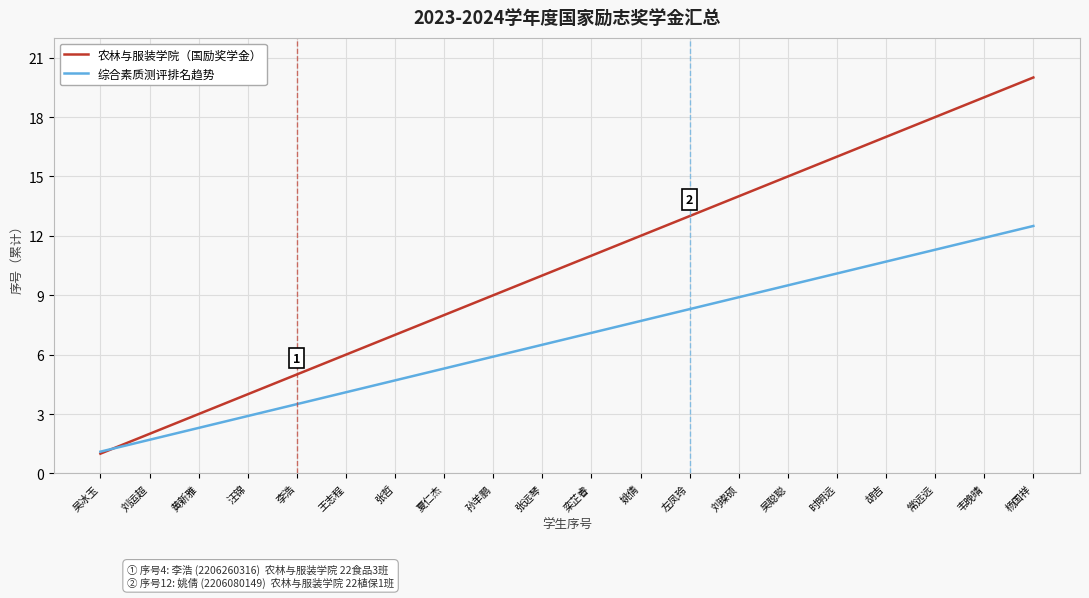

What is the minimum value shown in the chart?

1.0